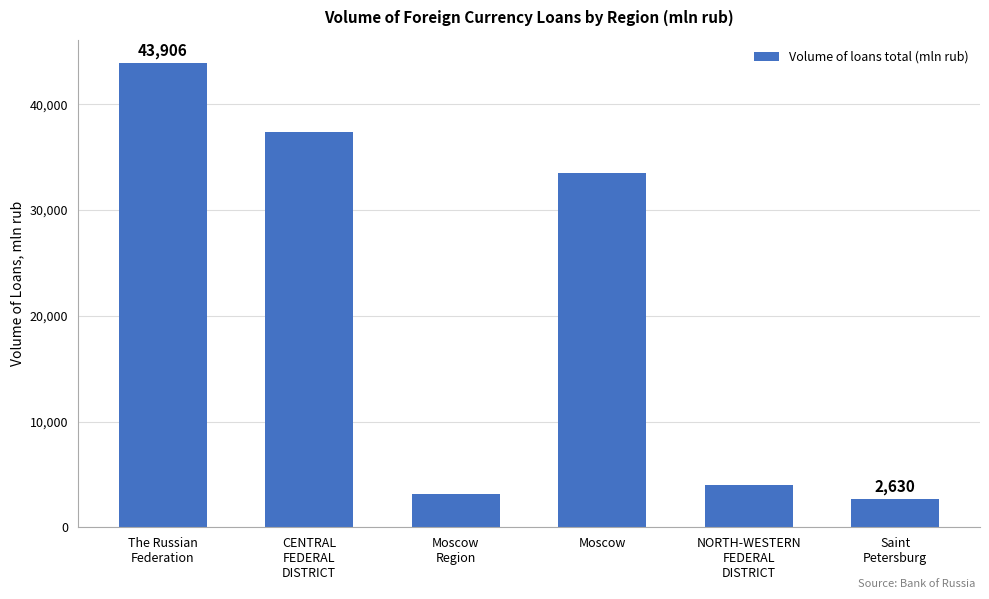

What is the approximate value at Moscow, to the nearest 10?

33470